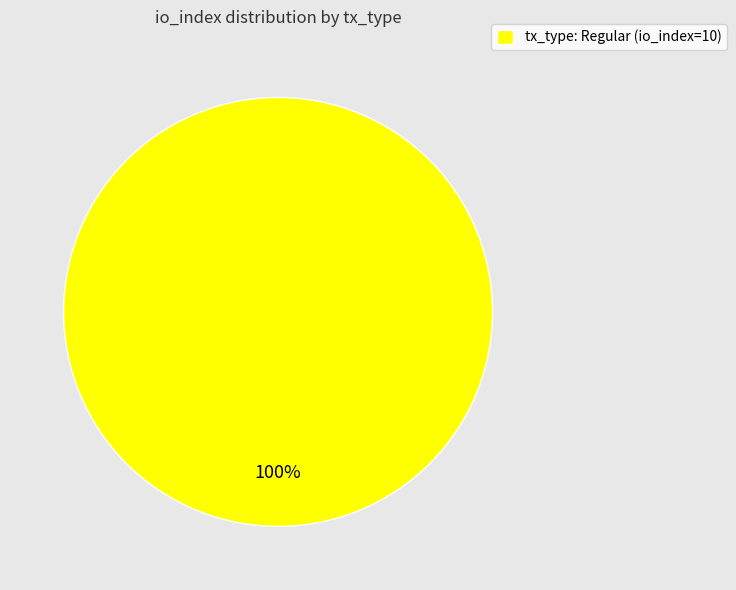

What is the majority slice?

tx_type: Regular (io_index=10)